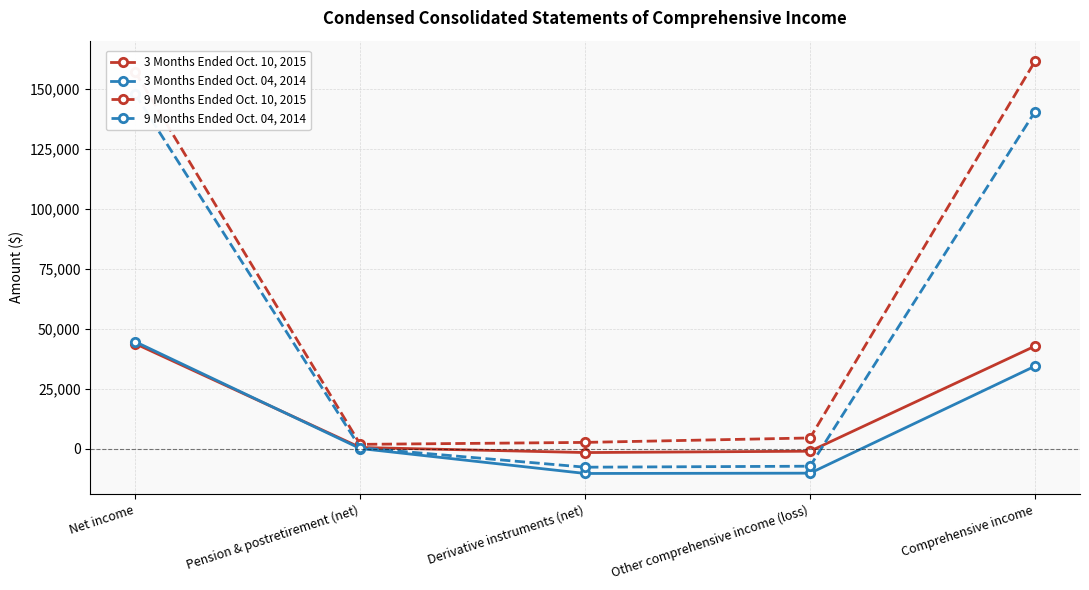

True or false: 3 Months Ended Oct. 10, 2015 and 9 Months Ended Oct. 10, 2015 intersect in this chart.

False